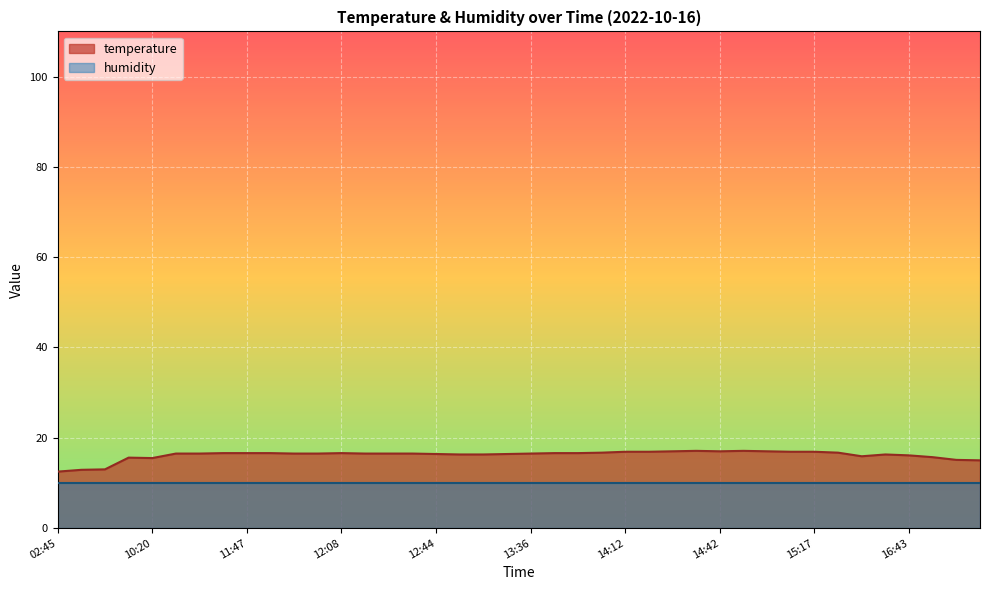

At which label is the value closest to 14?

08:16